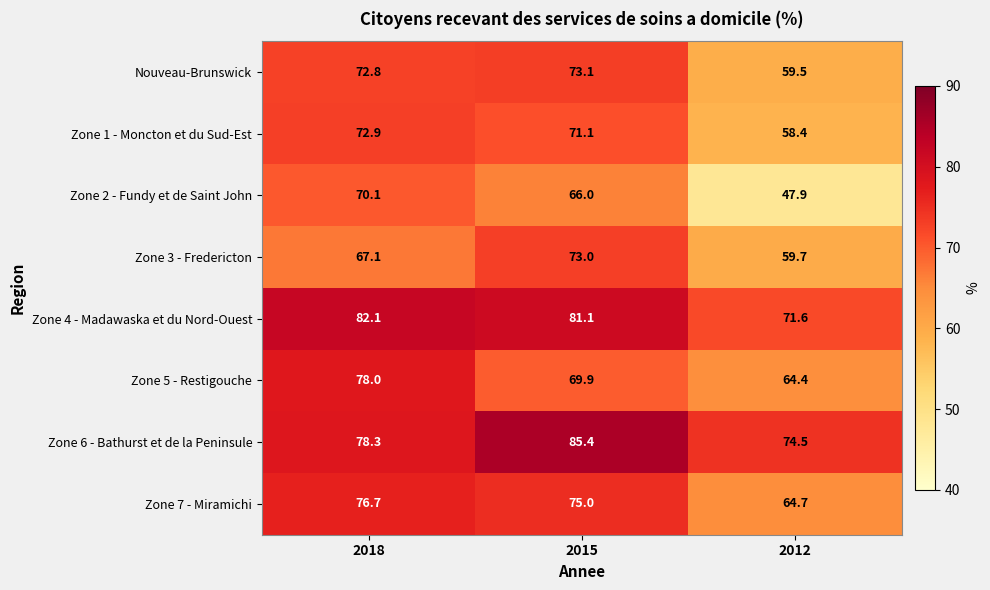

The value of Nouveau-Brunswick at 2015 is 73.1. True or false?

True